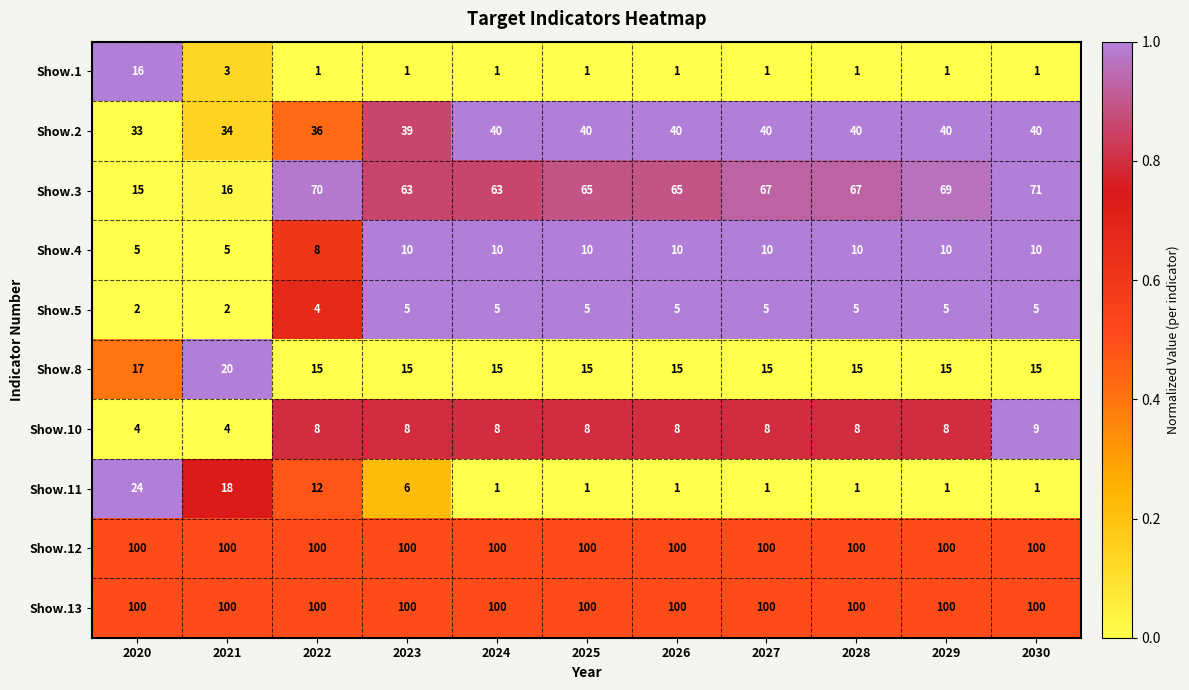

At which label does Show.3 reach its peak?

2030